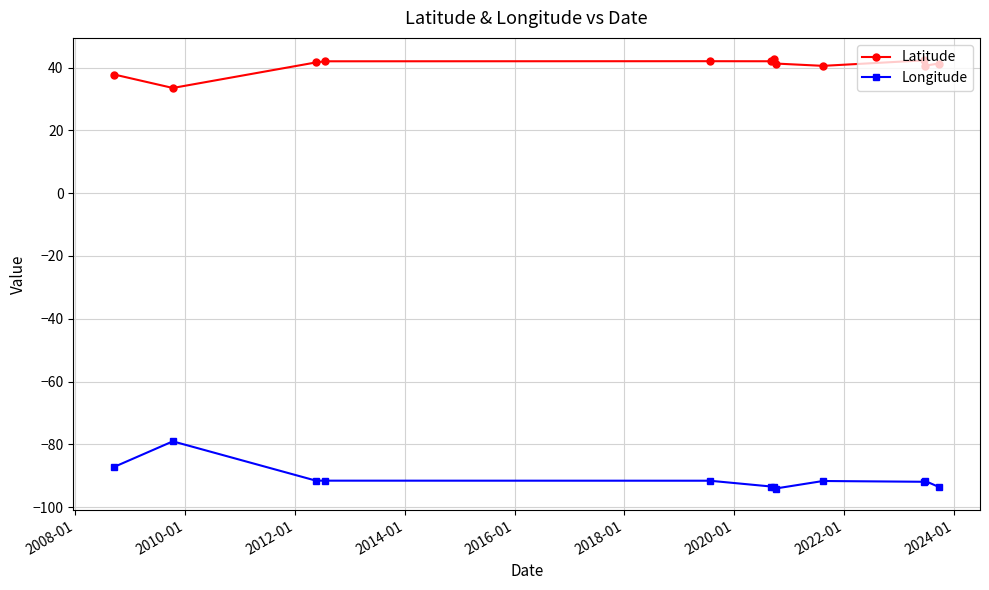

How many lines are shown in the chart?

2